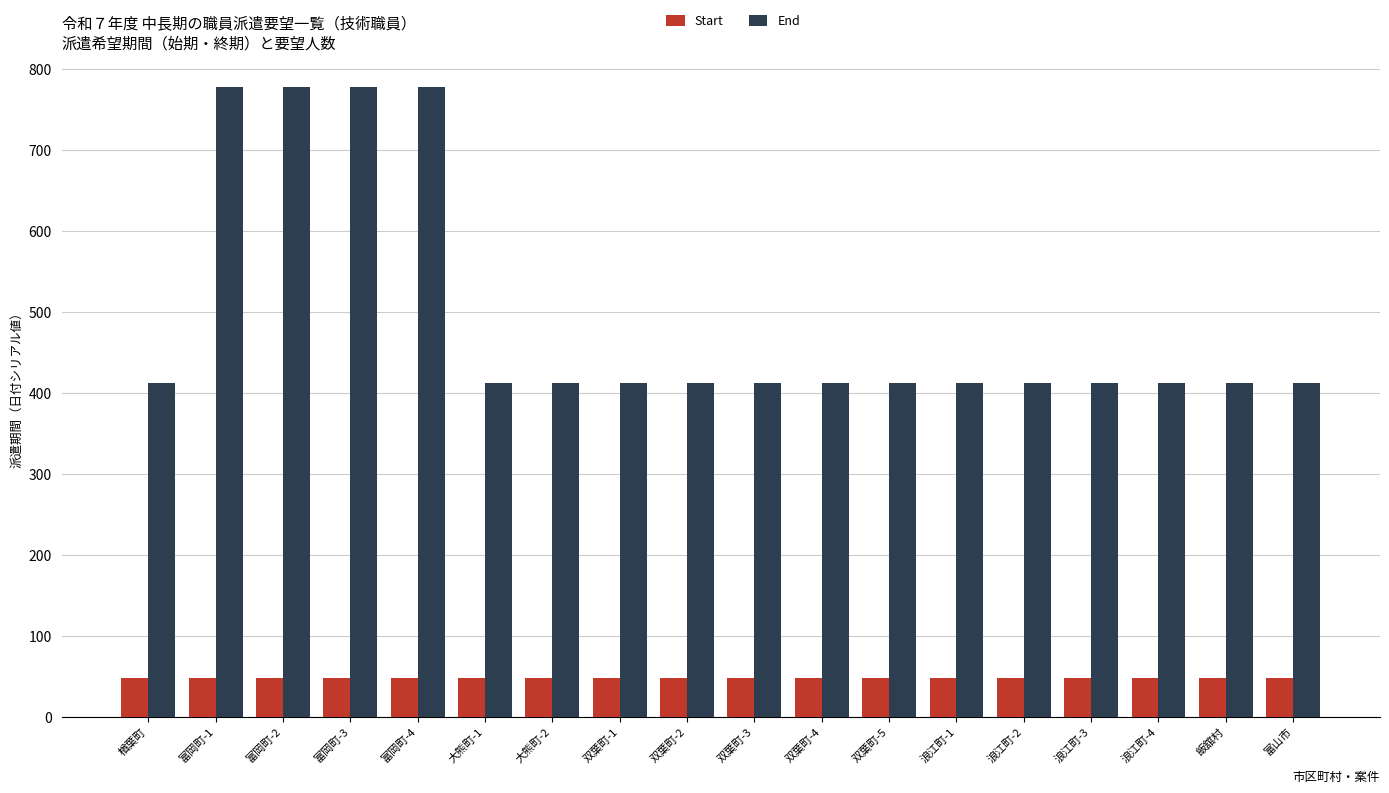

What is the total value across all series at 楢葉町?

460